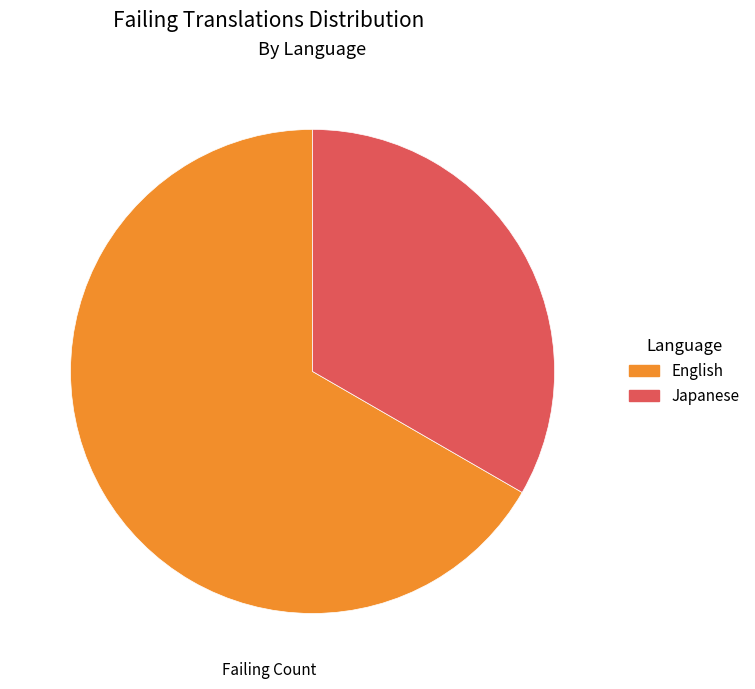

What is the largest slice in the pie chart?

English